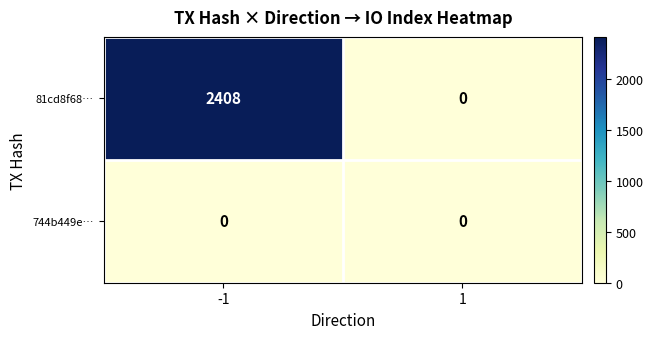

Which series has the largest total across all categories?

81cd8f68…